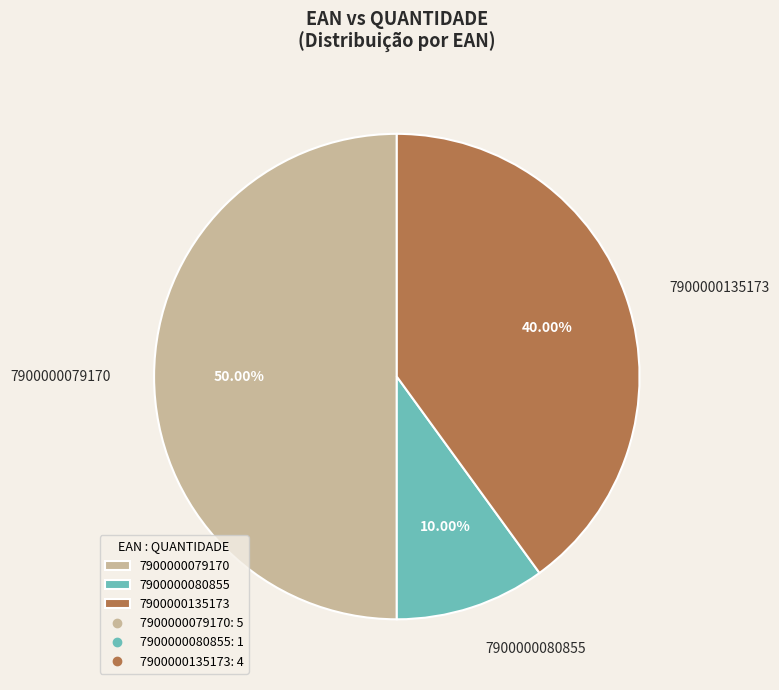

To the nearest percent, what is the difference between the largest and smallest slice percentages?

40%